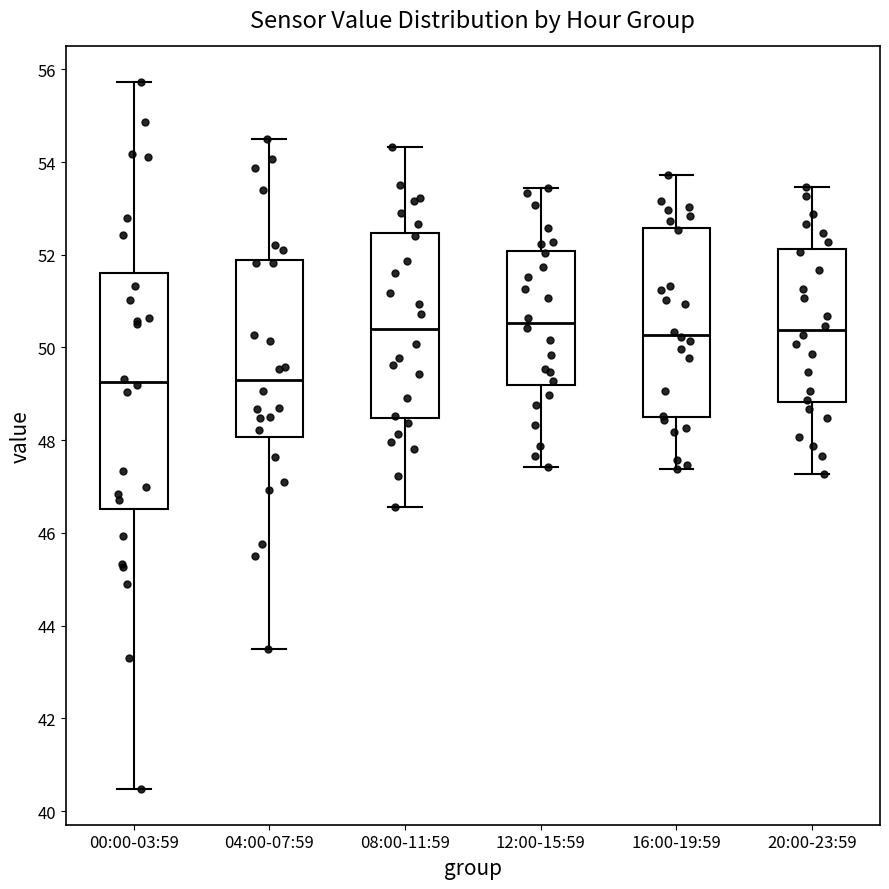

Where does the lower whisker of the box for 00:00-03:59 end on the y-axis? The values are not printed on the chart, so give them approximately, as read against the axis.

40.4